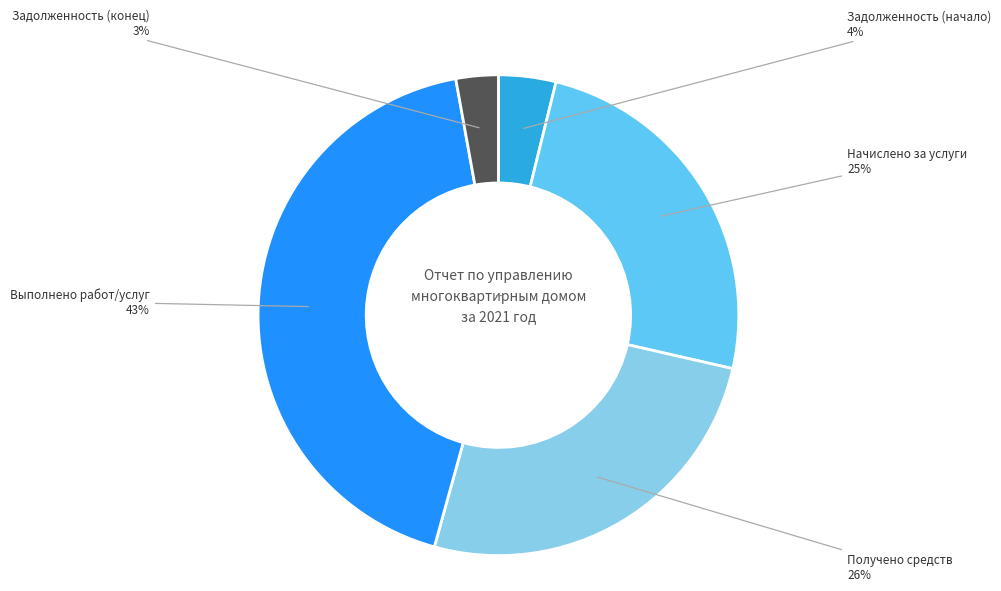

To the nearest percent, what is the difference between the Выполнено работ/услуг and Задолженность (начало) slice percentages?

39%